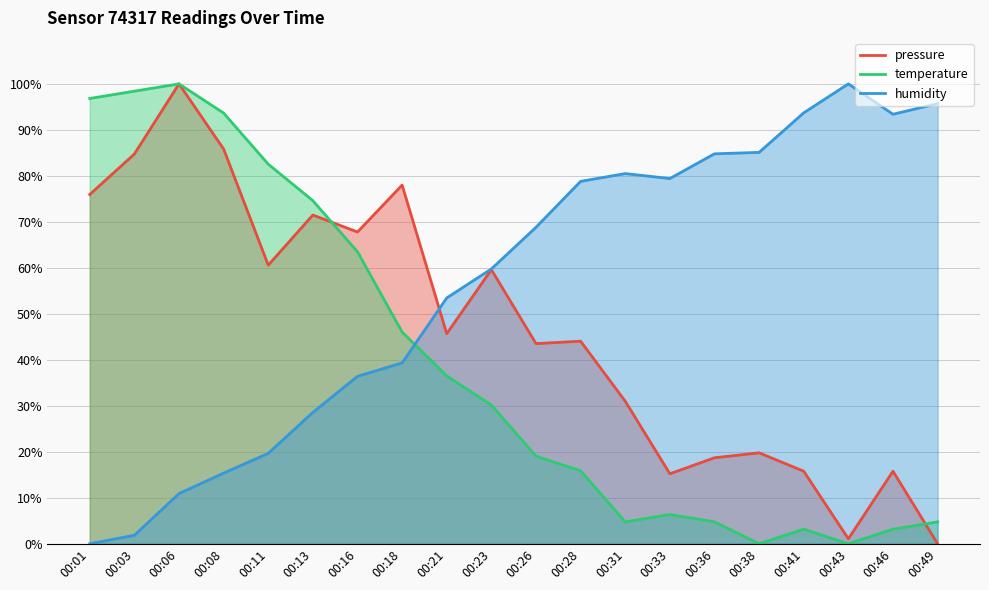

Reading left to right, extract all data points from this chart.

pressure: 75.9	84.7	100.0	85.8	60.6	71.5	67.8	78.0	45.7	59.6	43.5	44.0	31.0	15.2	18.7	19.8	15.8	1.1	15.8	0.0
temperature: 96.8	98.4	100.0	93.7	82.5	74.6	63.5	46.0	36.5	30.2	19.0	15.9	4.8	6.3	4.8	0.0	3.2	0.0	3.2	4.8
humidity: 0.0	1.8	10.9	15.4	19.7	28.6	36.4	39.3	53.5	59.8	68.8	78.8	80.5	79.4	84.8	85.1	93.7	100.0	93.4	95.7